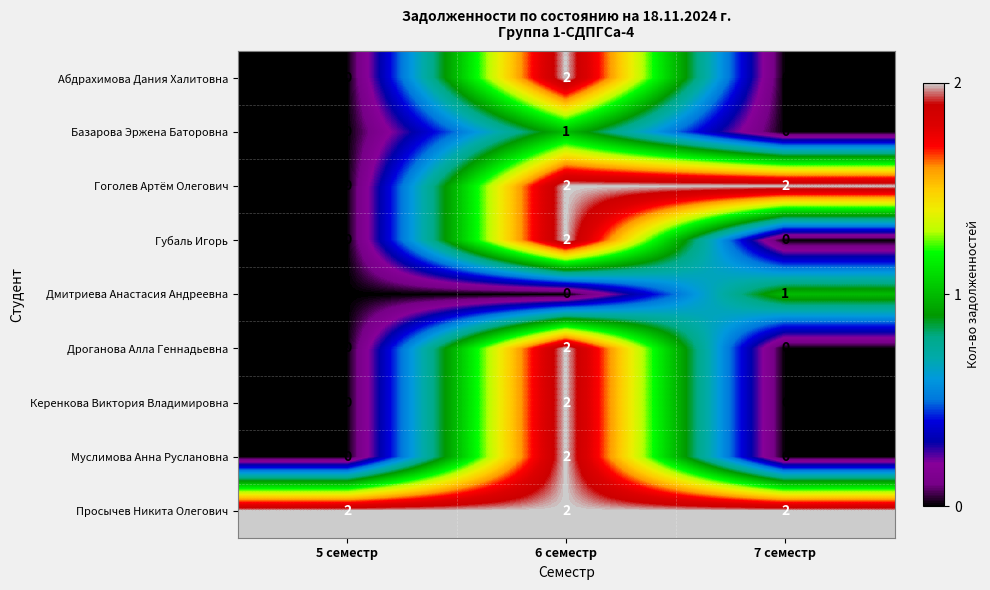

How many Дмитриева Анастасия Андреевна values are between 0 and 1?

3